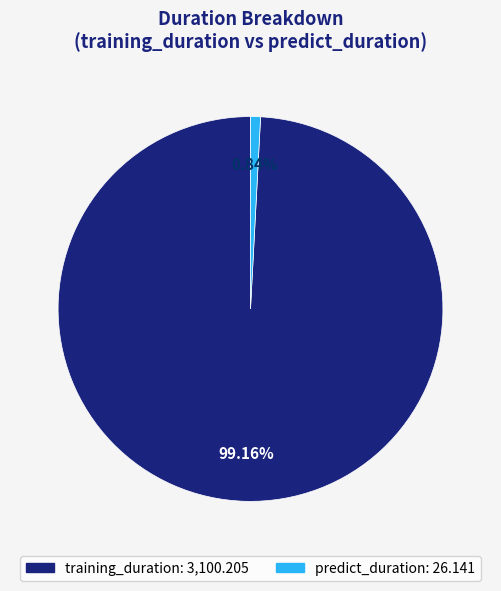

Which category has the biggest portion of the pie?

training_duration